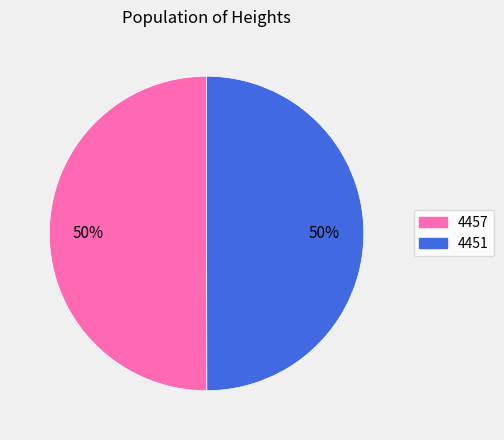

To the nearest percent, what is the average slice percentage?

50%